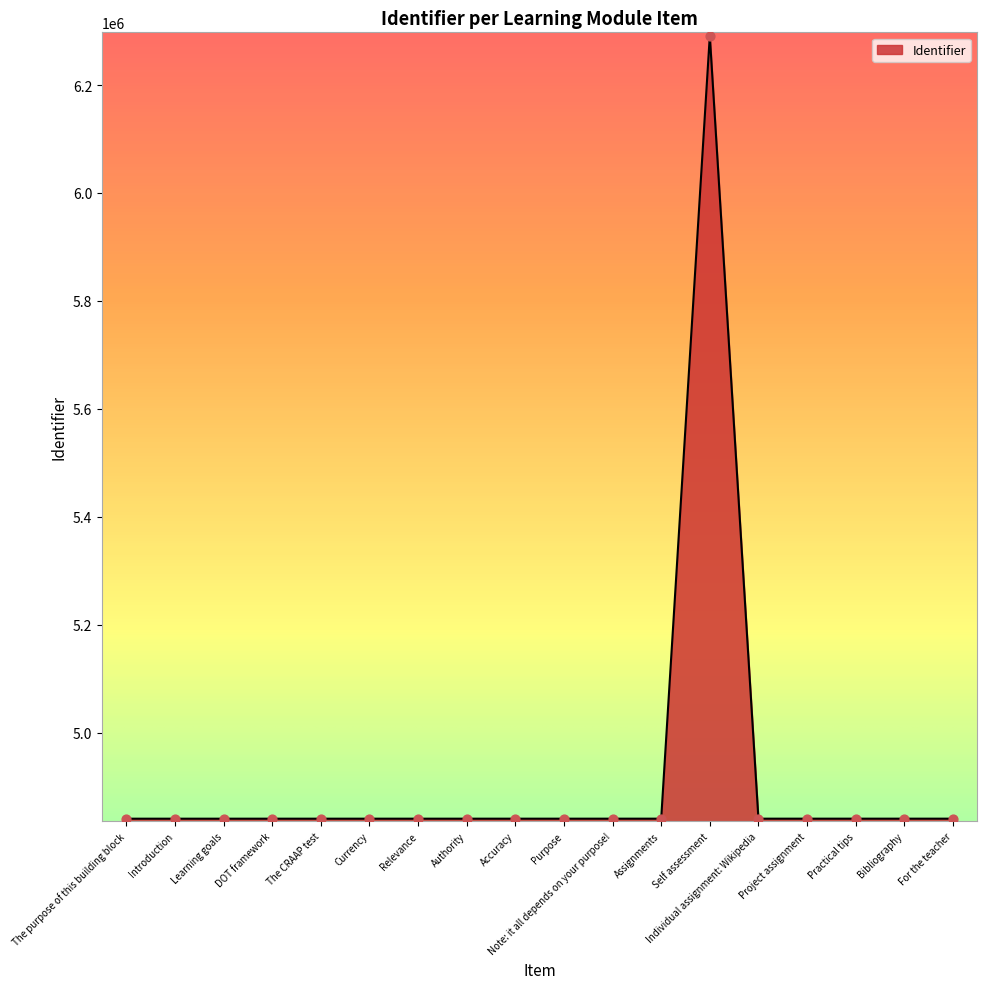

Which has a higher value, Self assessment or Practical tips?

Self assessment